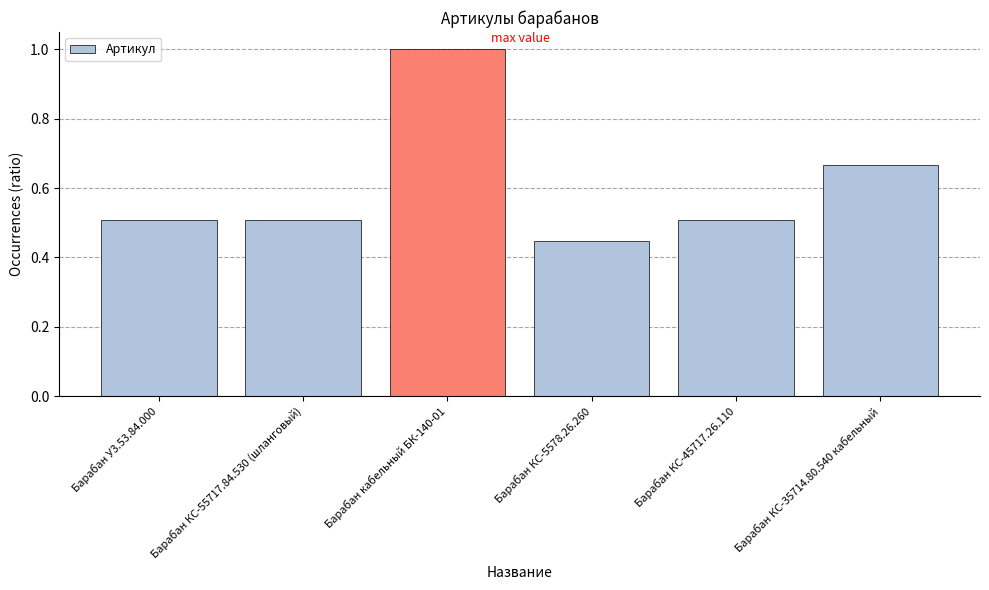

Count the number of categories in the chart.

6